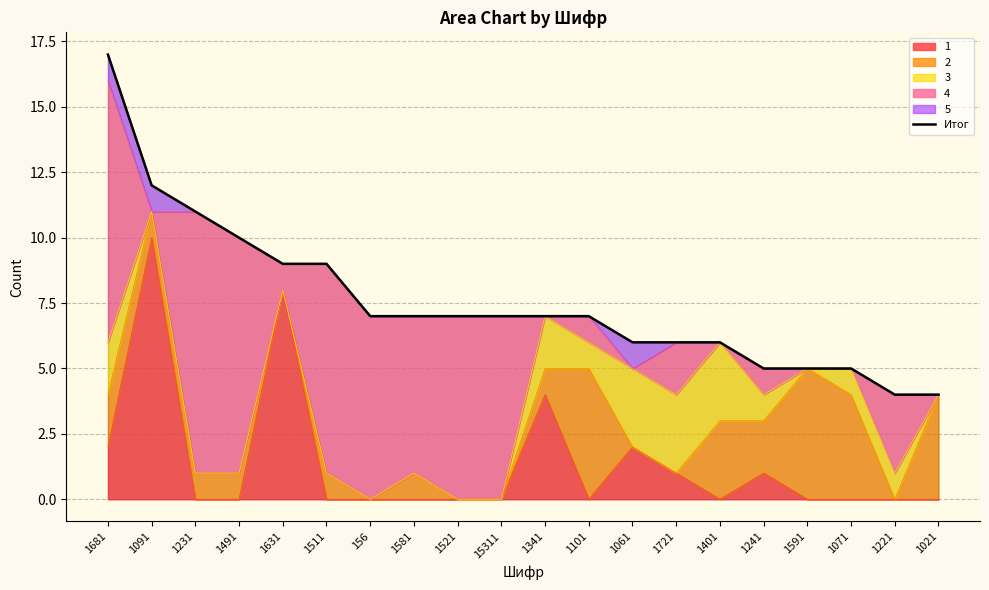

Does the chart have visible grid lines?

Yes